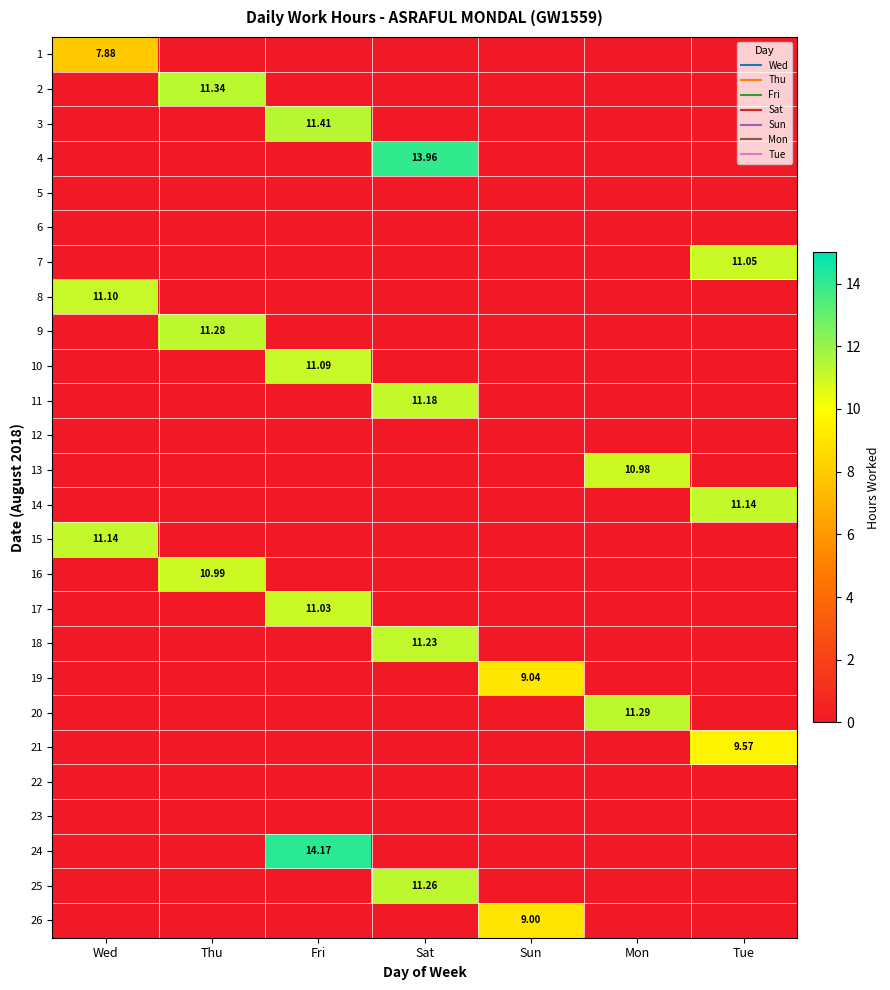

What is the total value across all series at Mon?

22.3